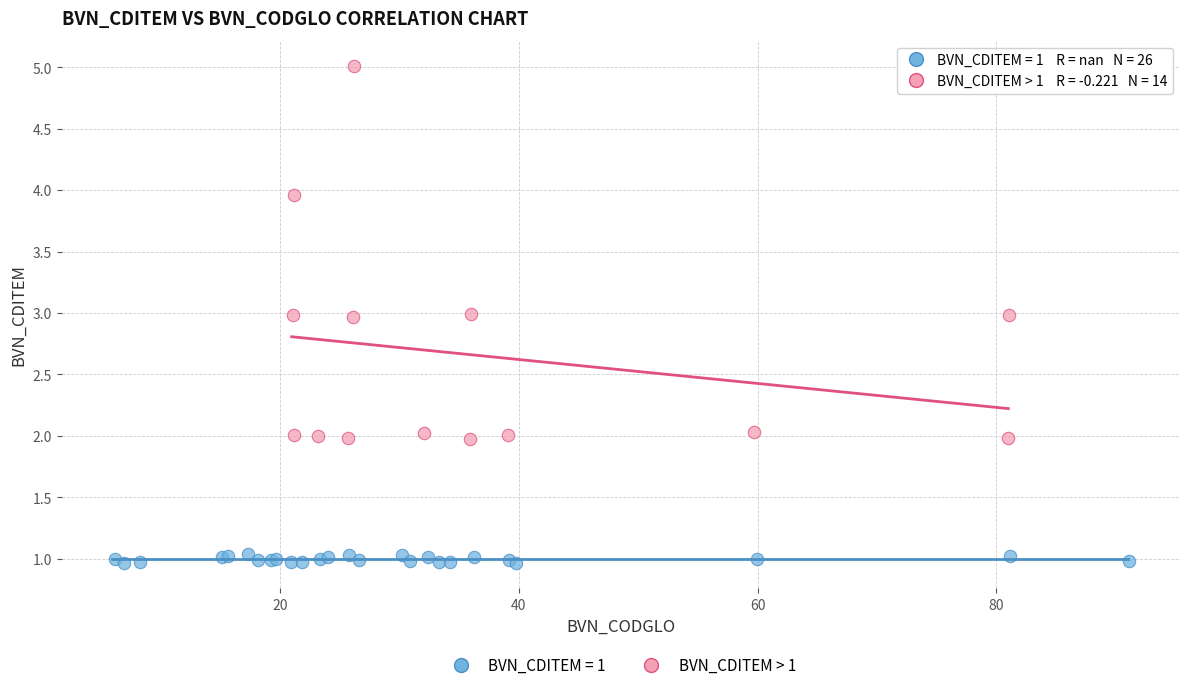

Which series has the largest Y range (max minus min)?

BVN_CDITEM > 1